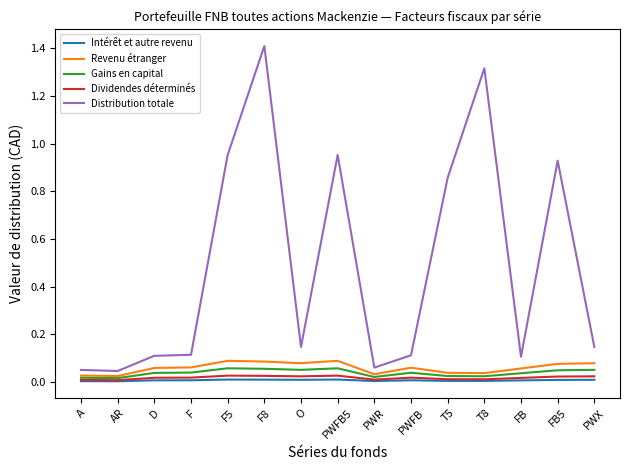

What is the maximum value shown in the chart?

1.4